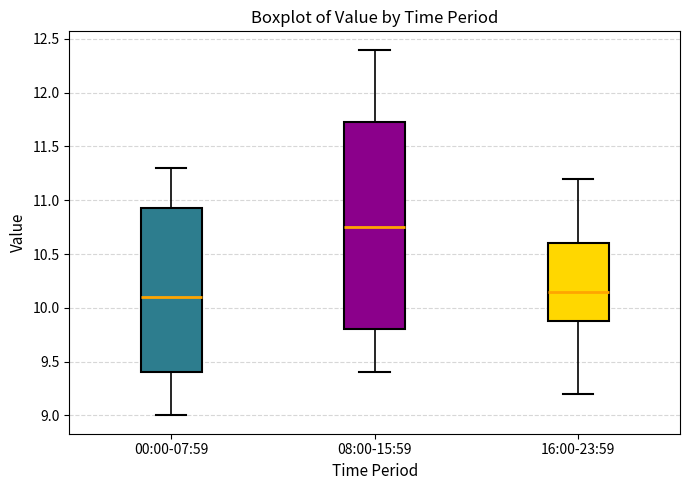

Reading left to right, read every box against the y-axis: the position of its median line, the range the box covers, and the ends of its whiskers. The values are not printed on the chart, so give them approximately, as read against the axis.

00:00-07:59: median 10.10, box 9.40 to 10.95, whiskers 9.00 to 11.30
08:00-15:59: median 10.75, box 9.80 to 11.75, whiskers 9.40 to 12.40
16:00-23:59: median 10.15, box 9.90 to 10.60, whiskers 9.20 to 11.20